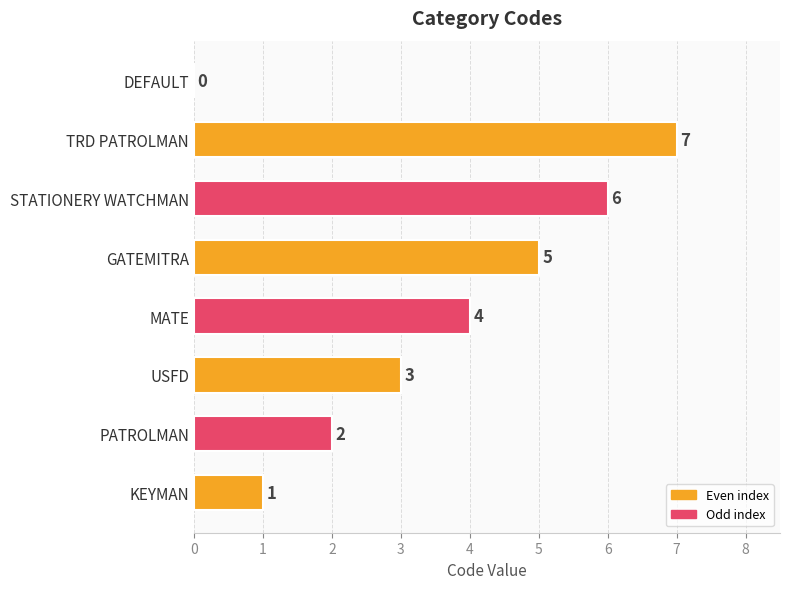

What is the change in value from KEYMAN to PATROLMAN?

+1